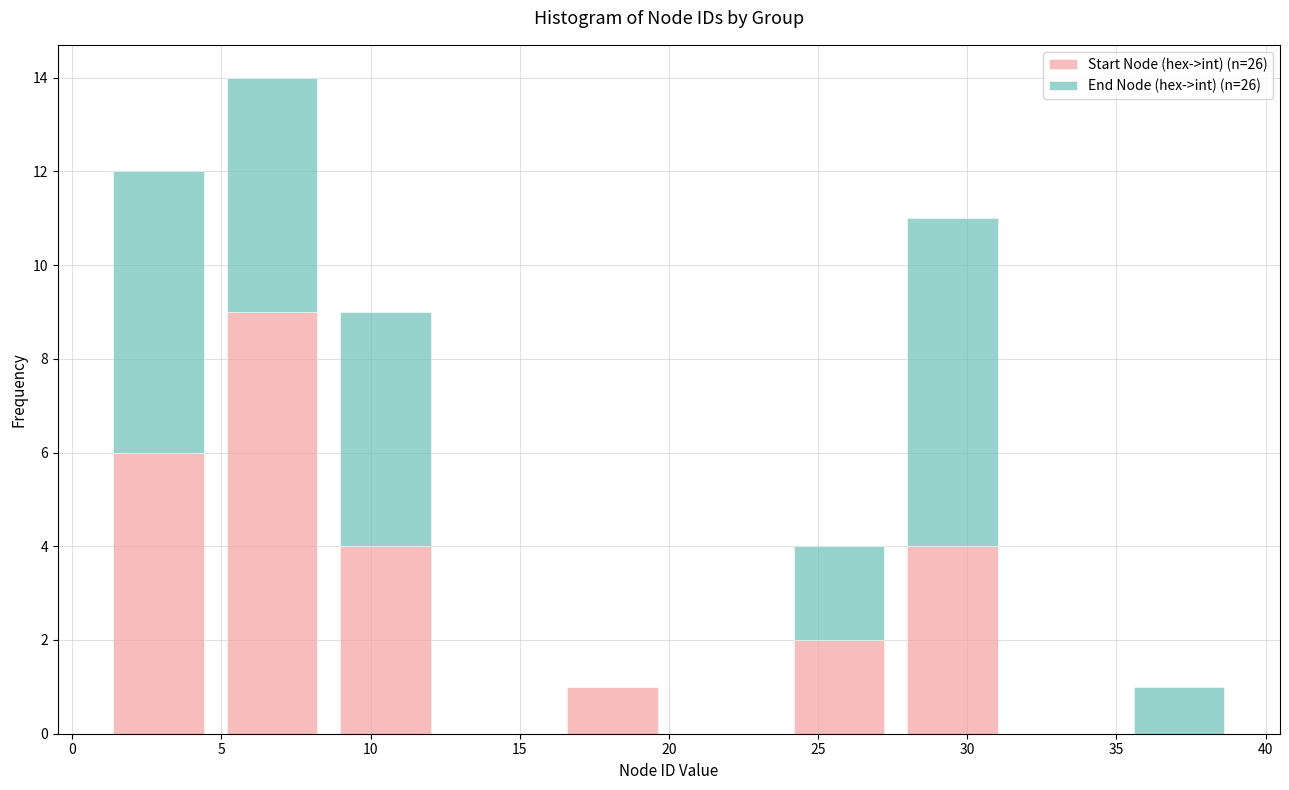

Reading left to right, transcribe this chart: for each stacked bar, give the range it covers on the x-axis and its total height. Neither the bar edges nor the heights are printed on the chart, so give them approximately, as read against the axes.

1.0 to 4.8: 12
4.8 to 8.6: 14
8.6 to 12.4: 9
12.4 to 16.2: 0
16.2 to 20.0: 1
20.0 to 23.8: 0
23.8 to 27.6: 4
27.6 to 31.4: 11
31.4 to 35.2: 0
35.2 to 39.0: 1